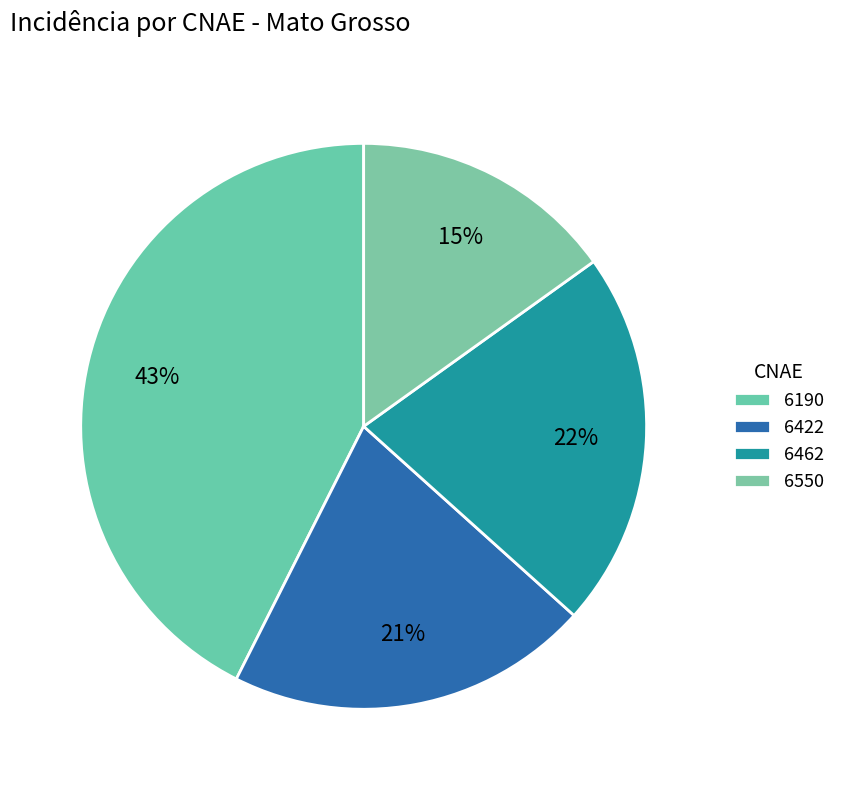

To the nearest percent, what percentage of the pie is 6462?

22%